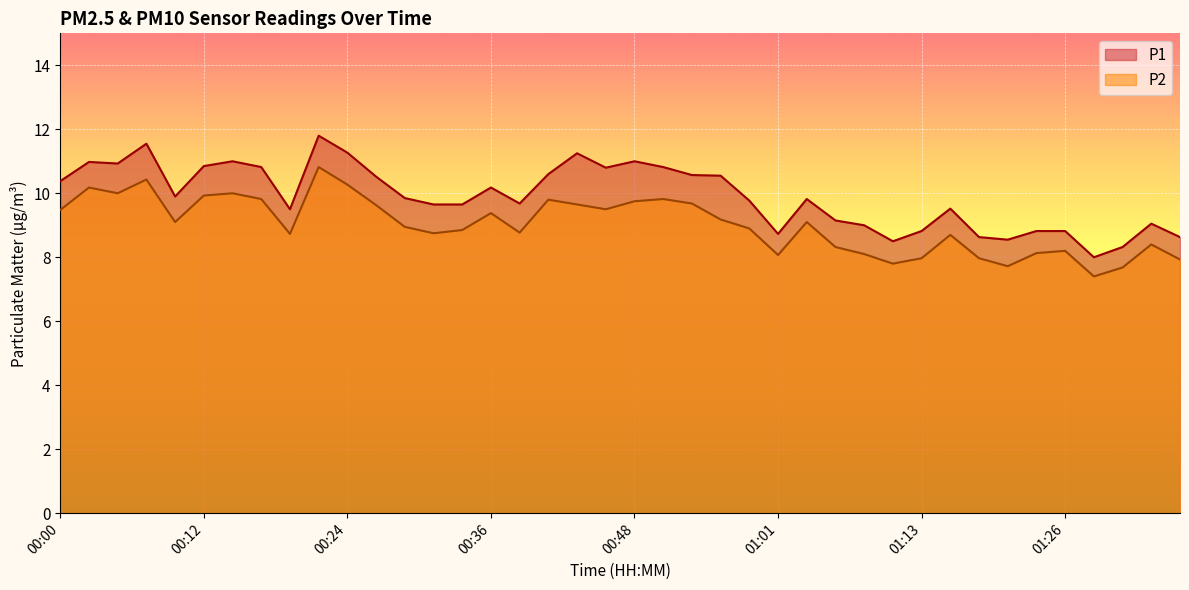

How many data points does each series have?

40